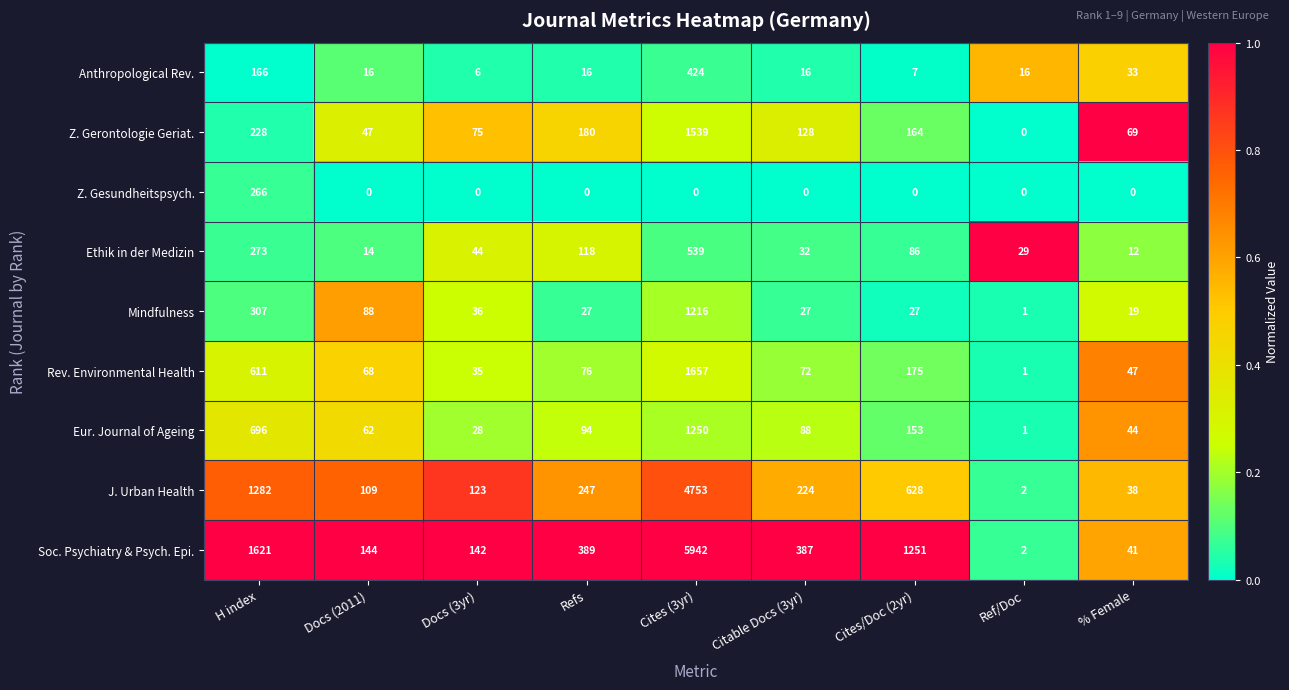

What is the average value of the Mindfulness series?

194